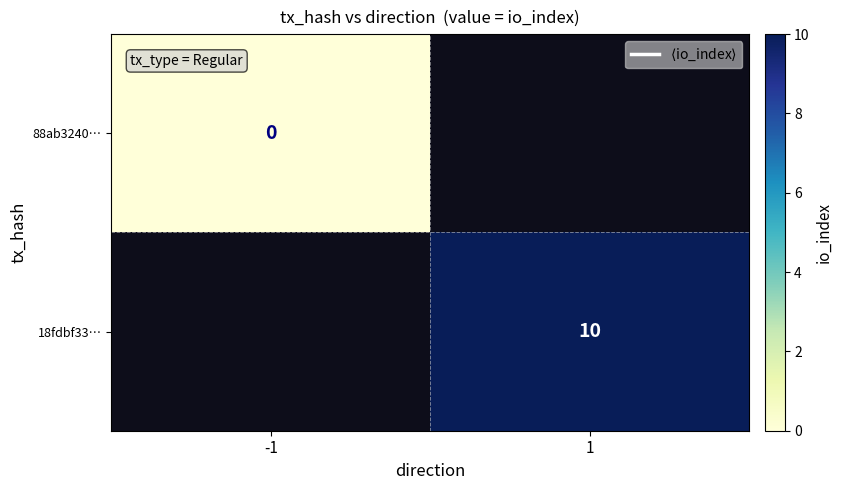

What is the greatest value displayed?

10.0